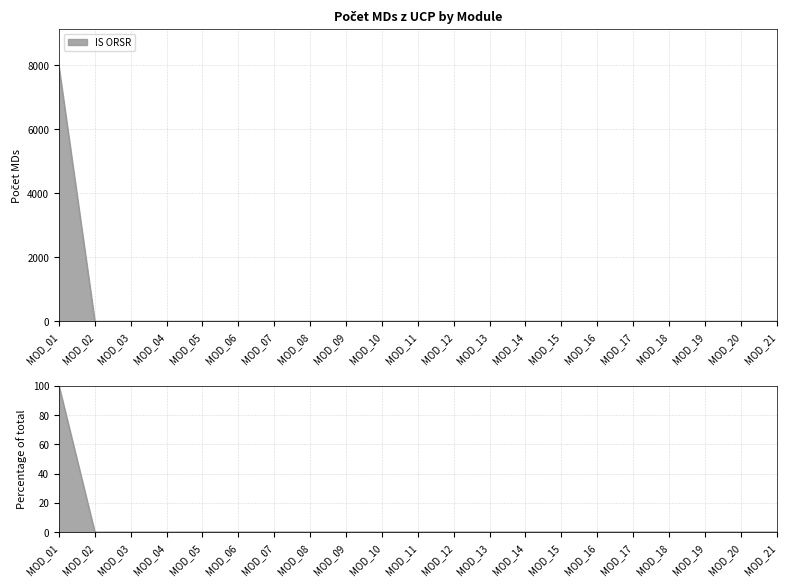

What is the average value?

5